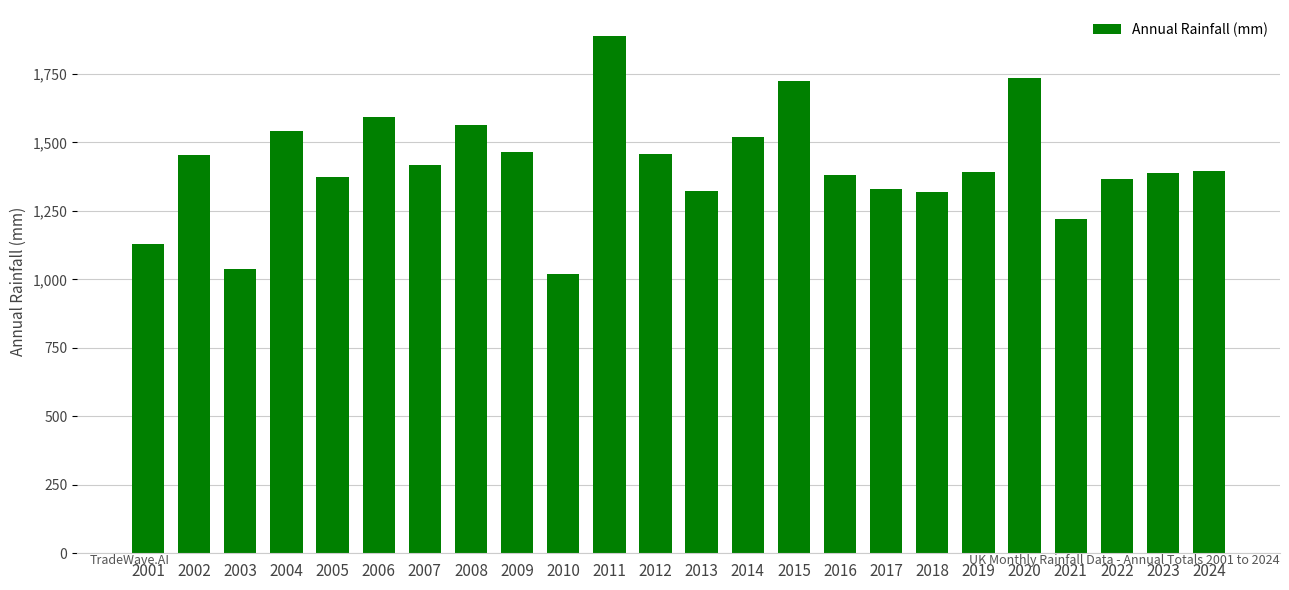

What is the average value?

1418.2